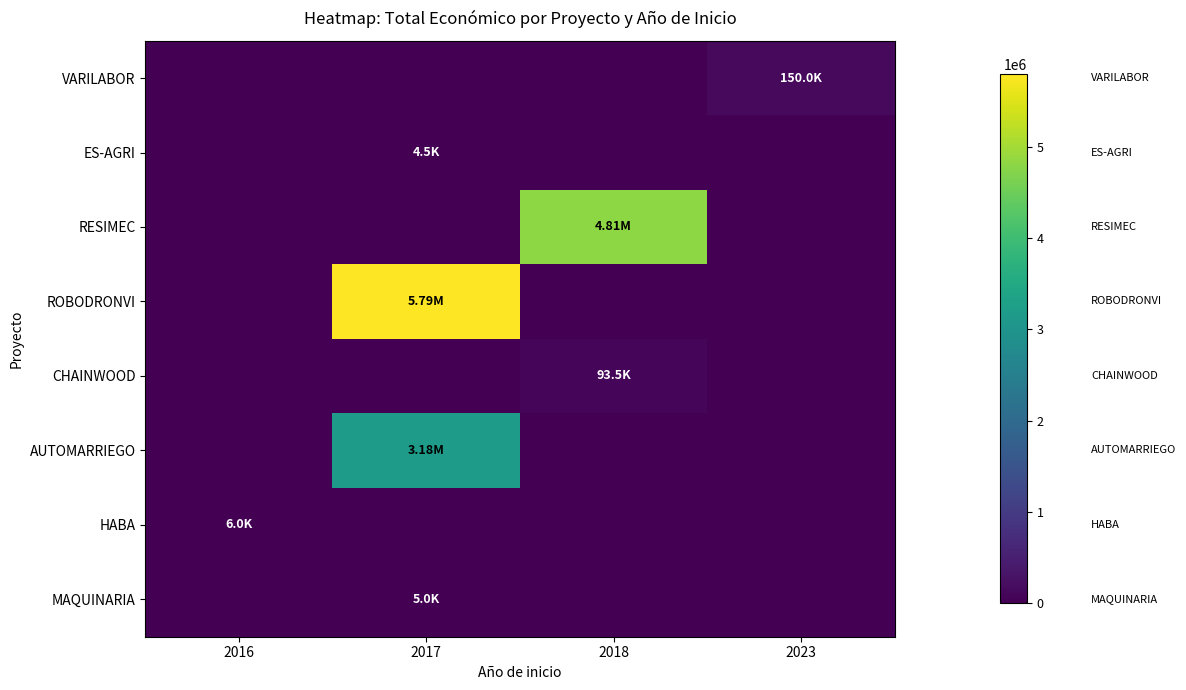

What is the greatest value displayed?

5790993